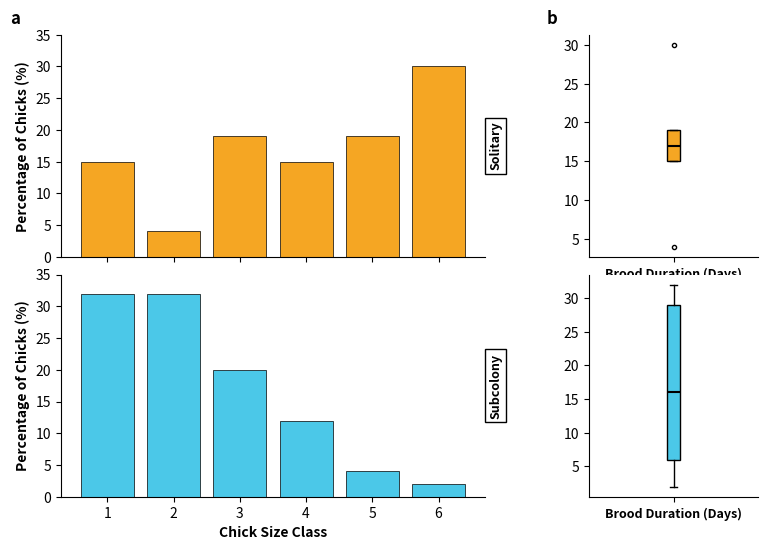

What is the difference between the maximum and minimum values in the Solitary series?

26